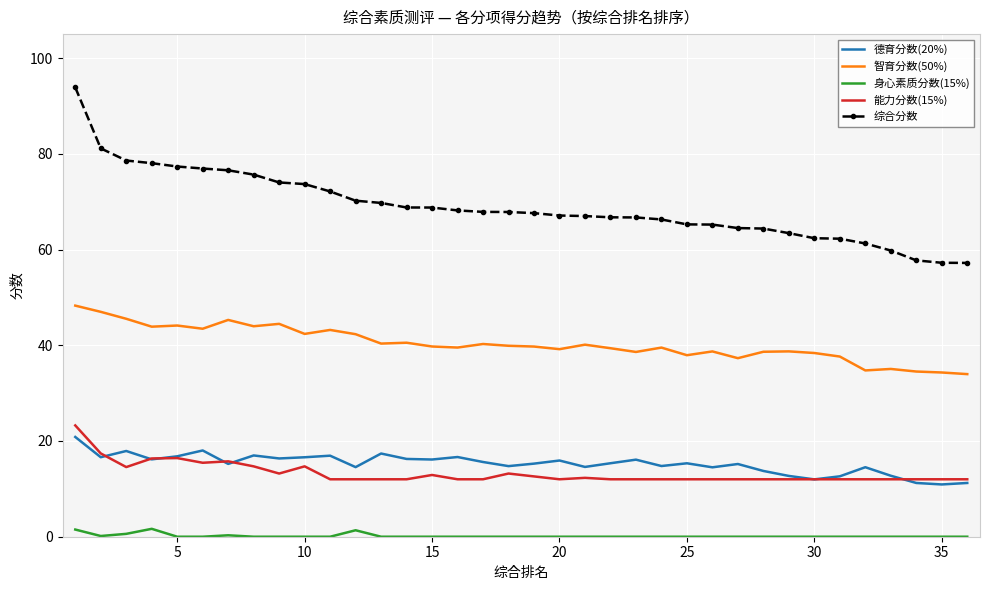

True or false: 身心素质分数(15%) and 能力分数(15%) intersect in this chart.

False